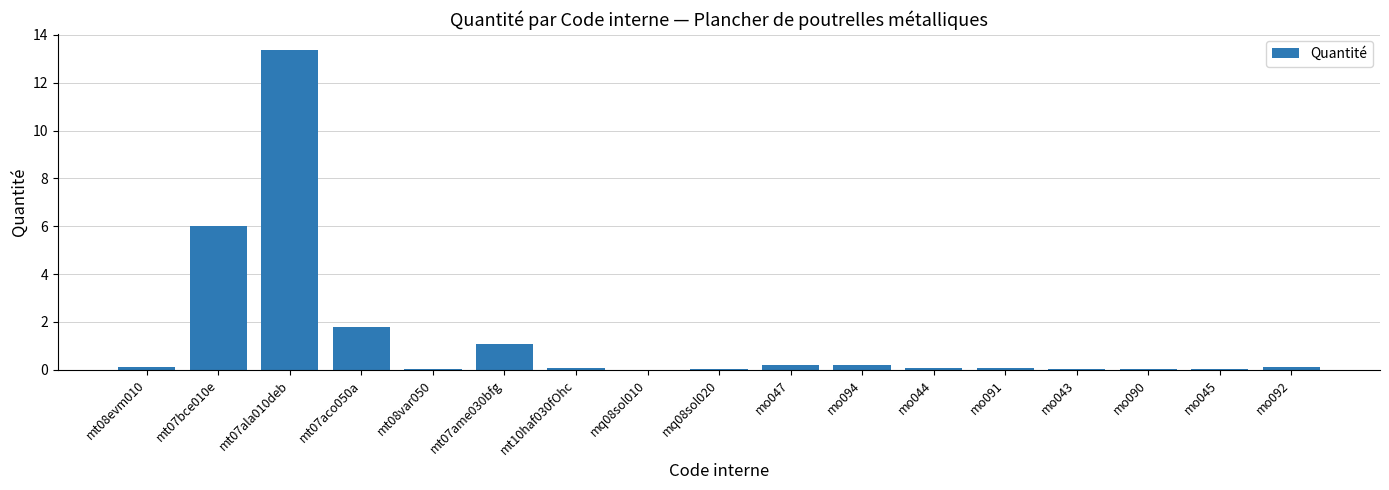

The chart shows a value of 0.1 at mo092. True or false?

True